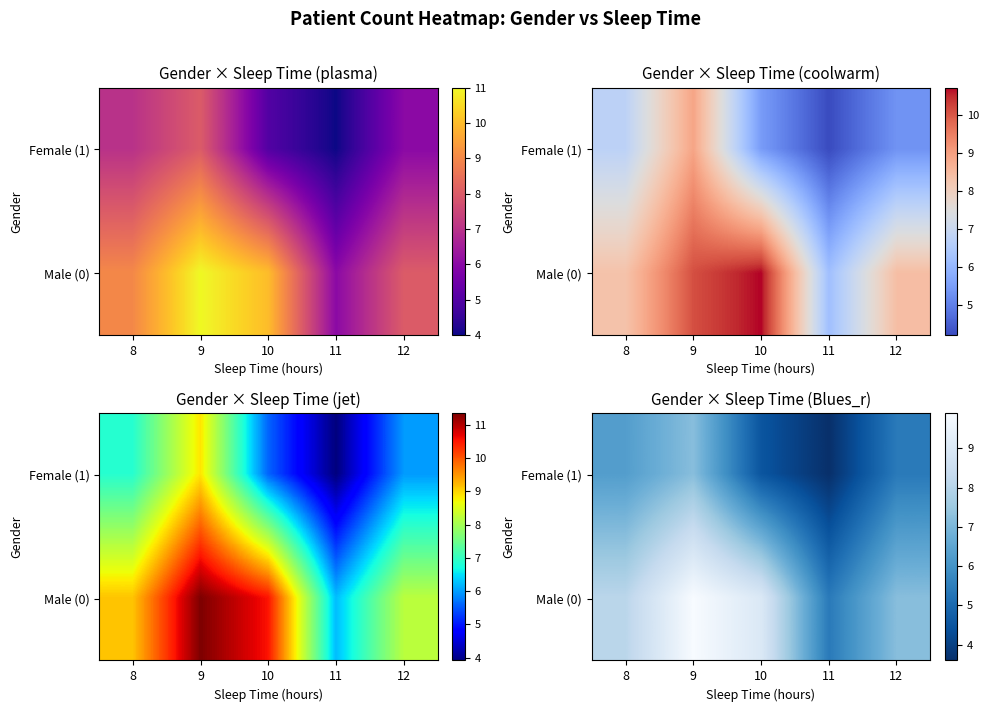

How many values in the Male (0) series exceed 8?

3